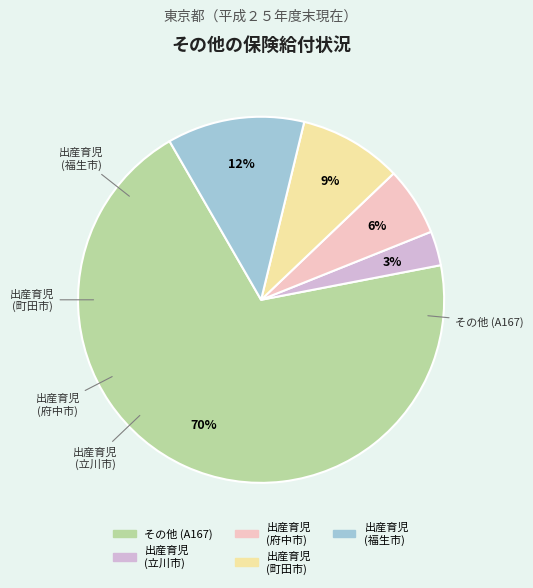

To the nearest percent, what is the difference between the largest and smallest slice percentages?

67%